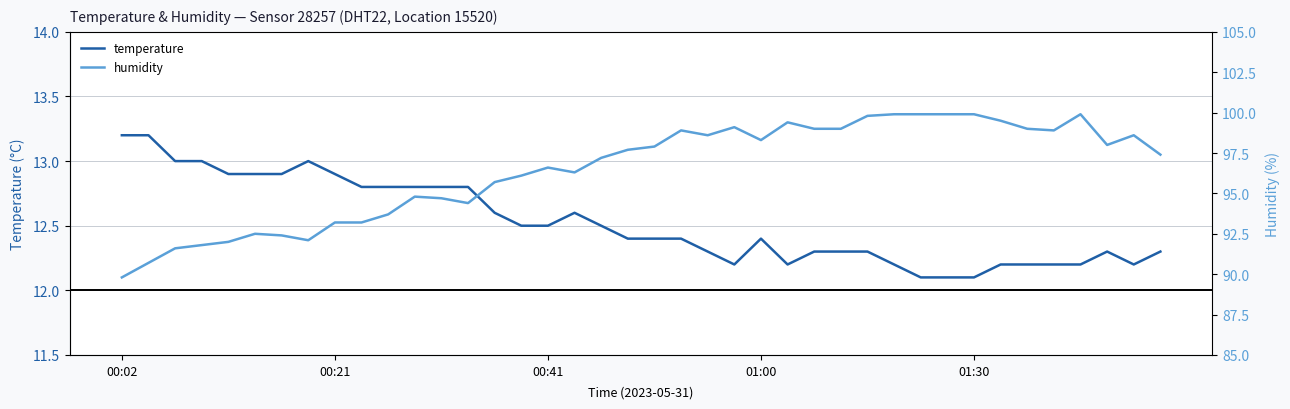

True or false: humidity and temperature intersect in this chart.

False